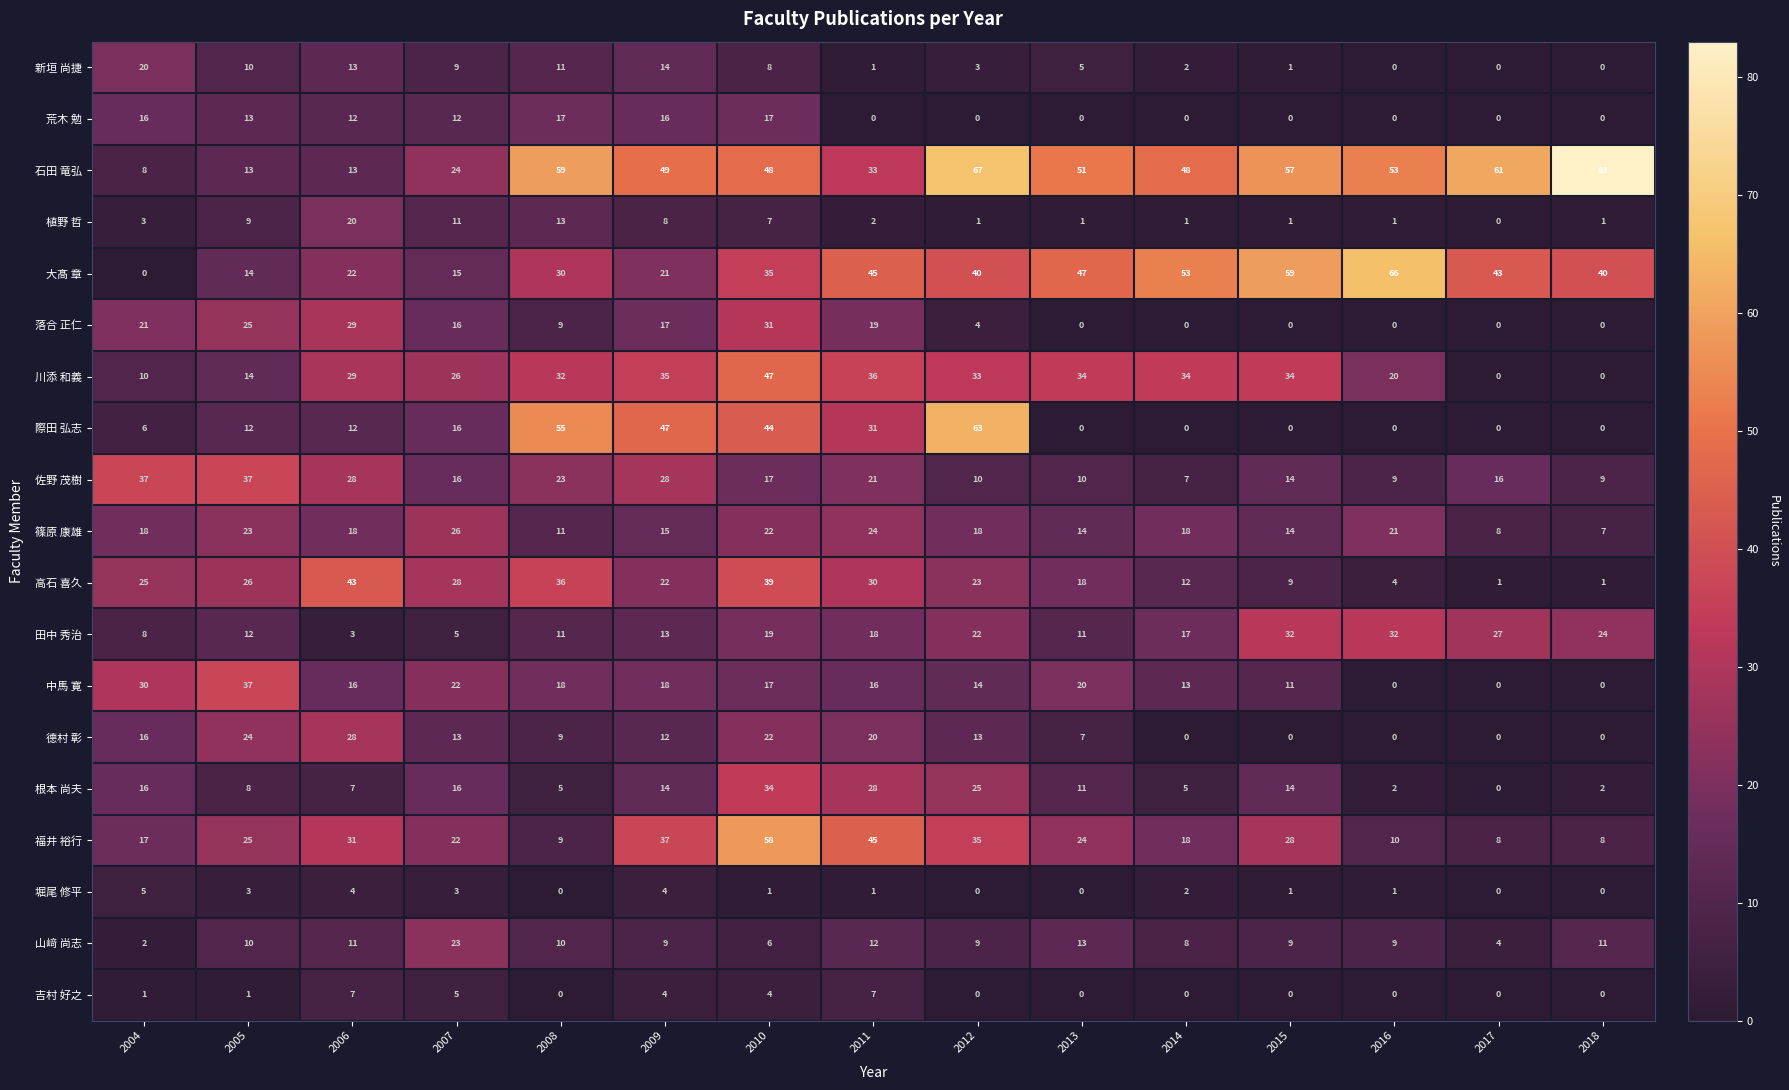

Which series changed the most between 2011 and 2015?

際田 弘志